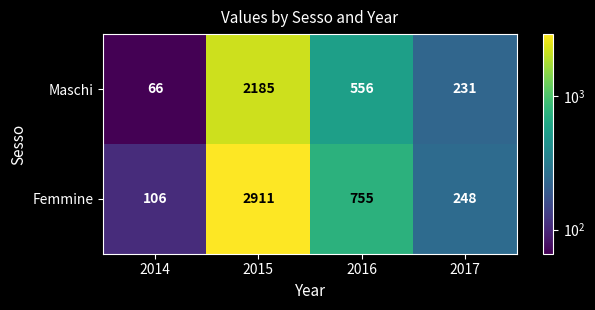

Which series has the largest total across all categories?

Femmine